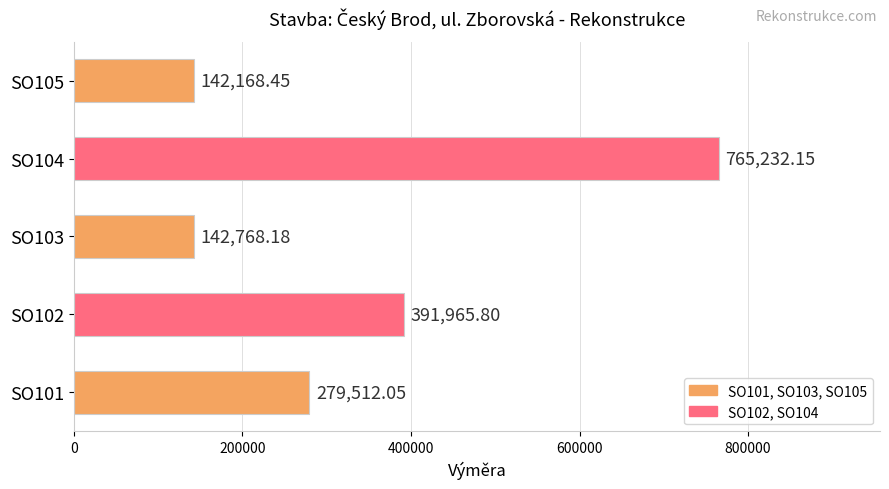

Rank the categories by value from lowest to highest.

SO105, SO103, SO101, SO102, SO104